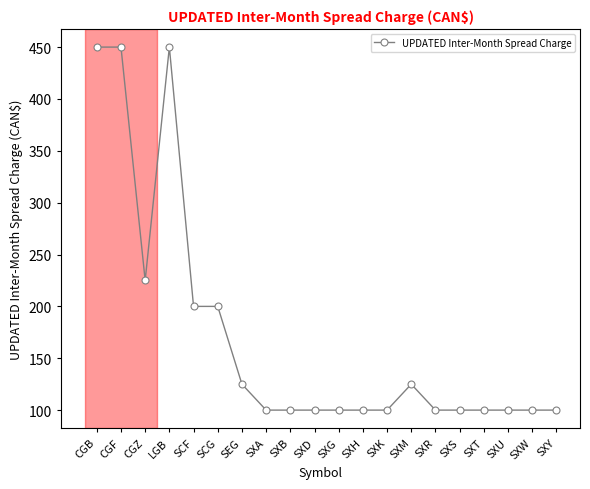

The value at SXU is 100. True or false?

True